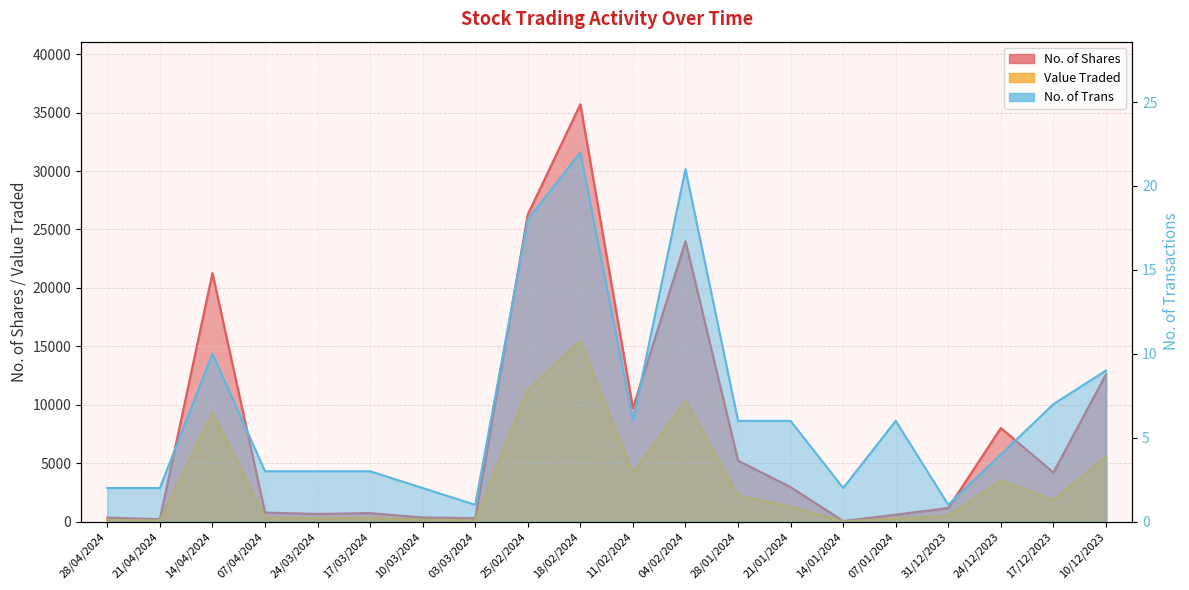

In Value Traded, how many points are lower than both neighbors (excluding endpoints)?

6